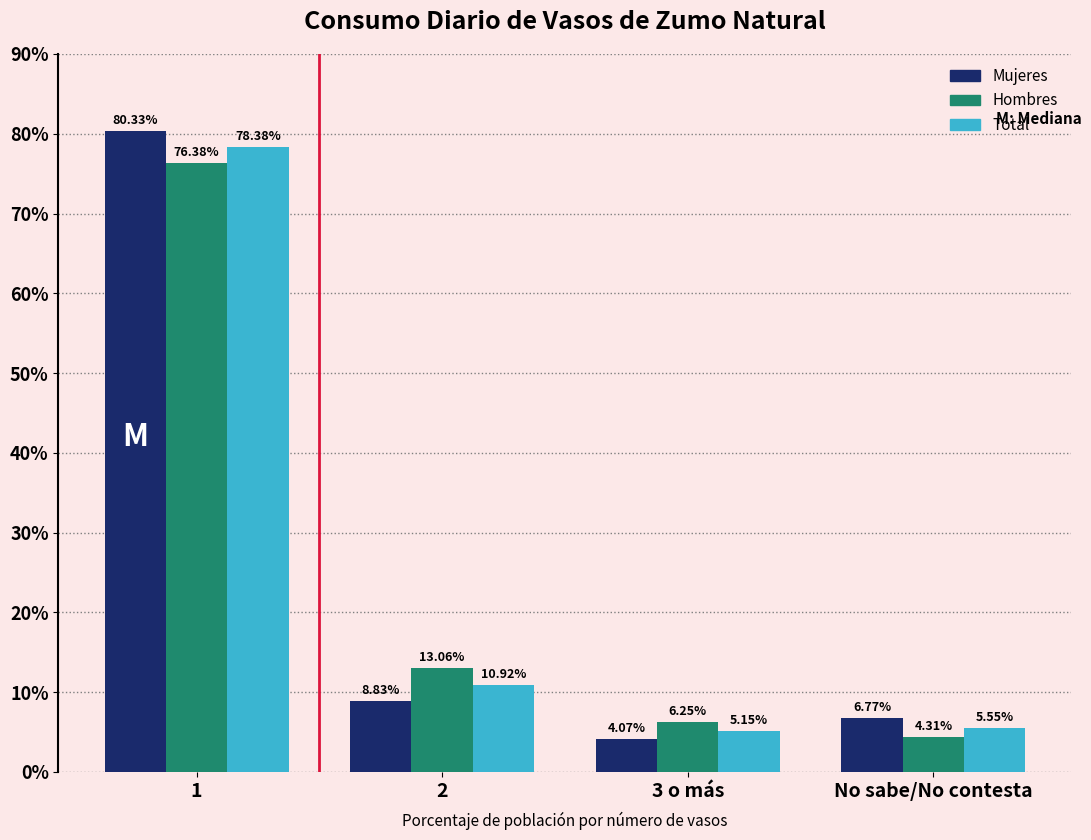

What is the average value of the Hombres series?

25.0